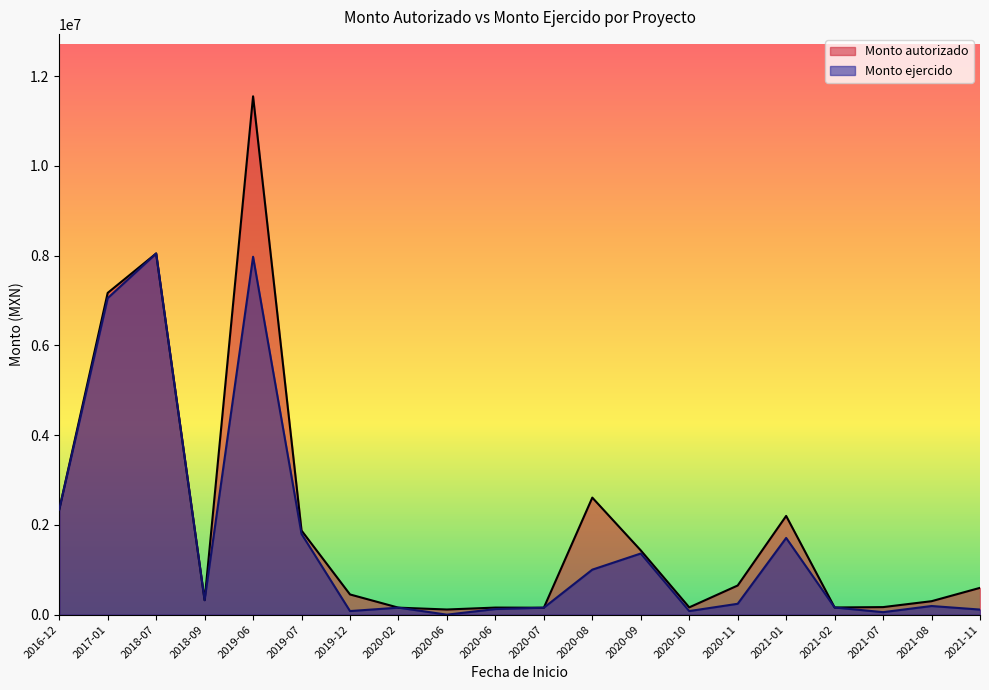

How many lines are shown in the chart?

2